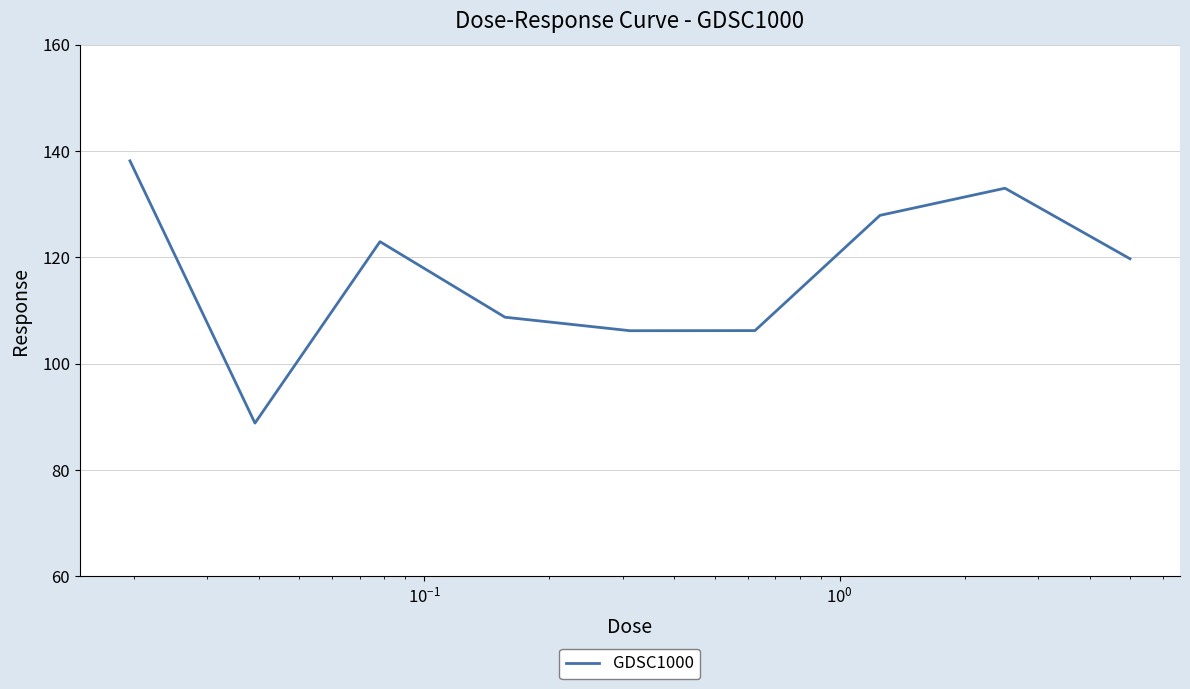

What is the smallest value displayed?

88.8